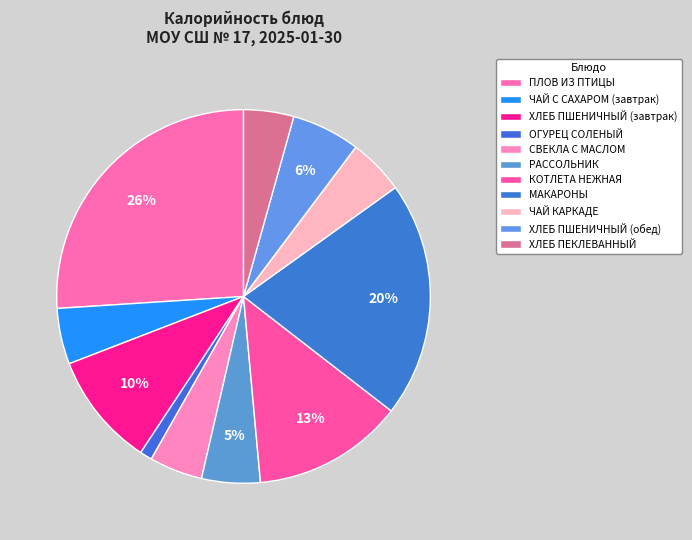

Does any single category account for the majority?

No